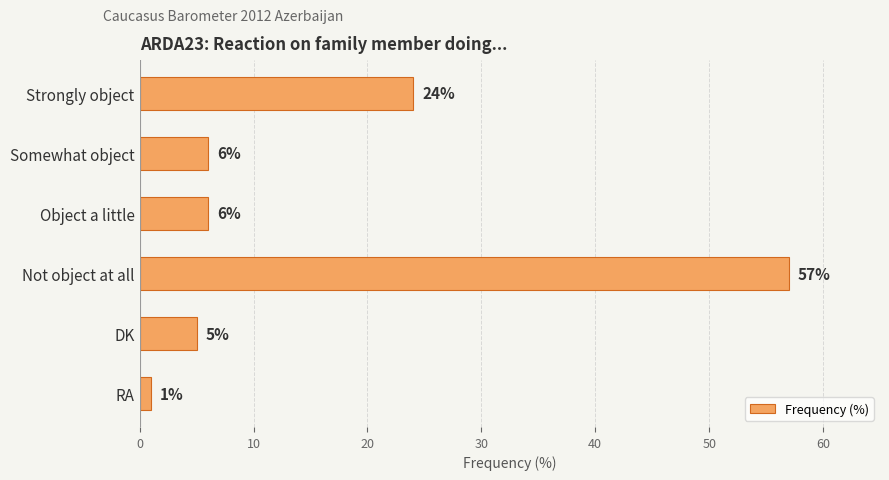

How many data points are less than 6?

2